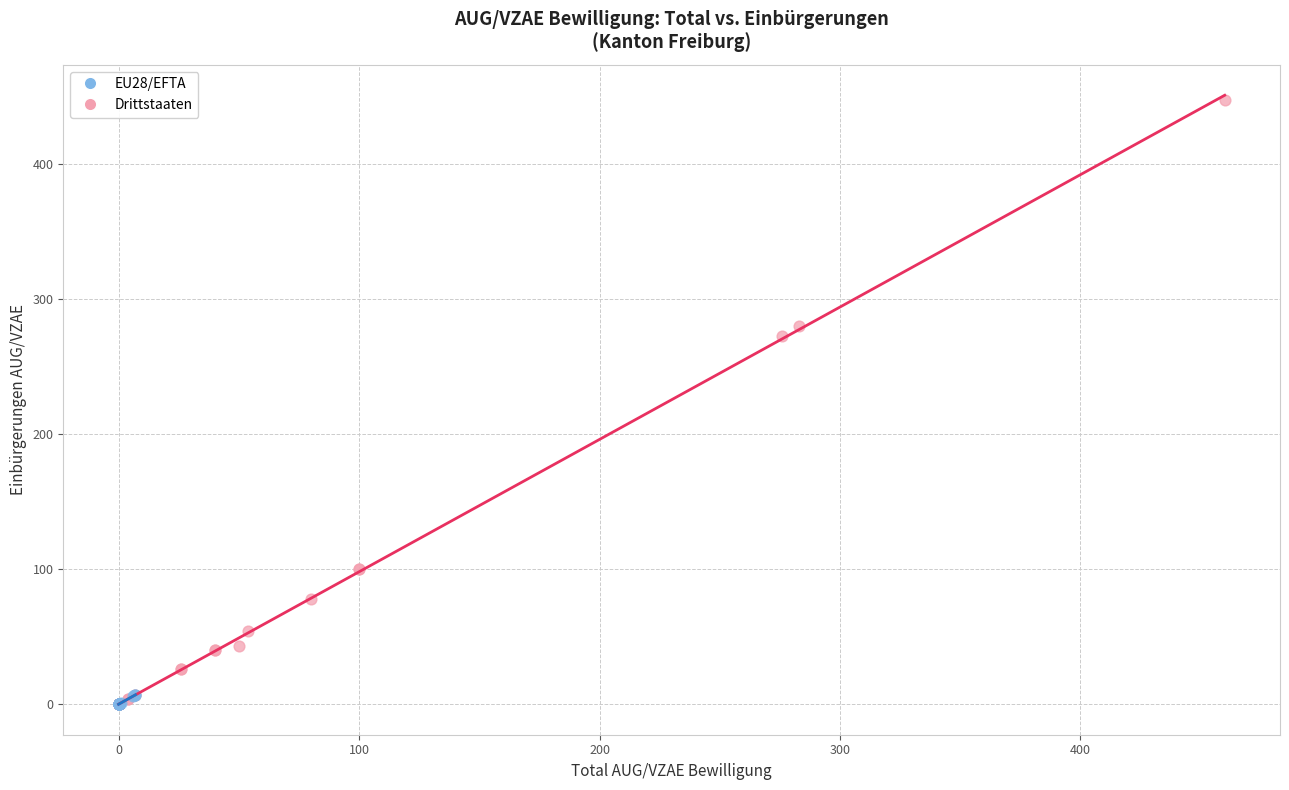

Which series reaches the maximum Y coordinate?

Drittstaaten